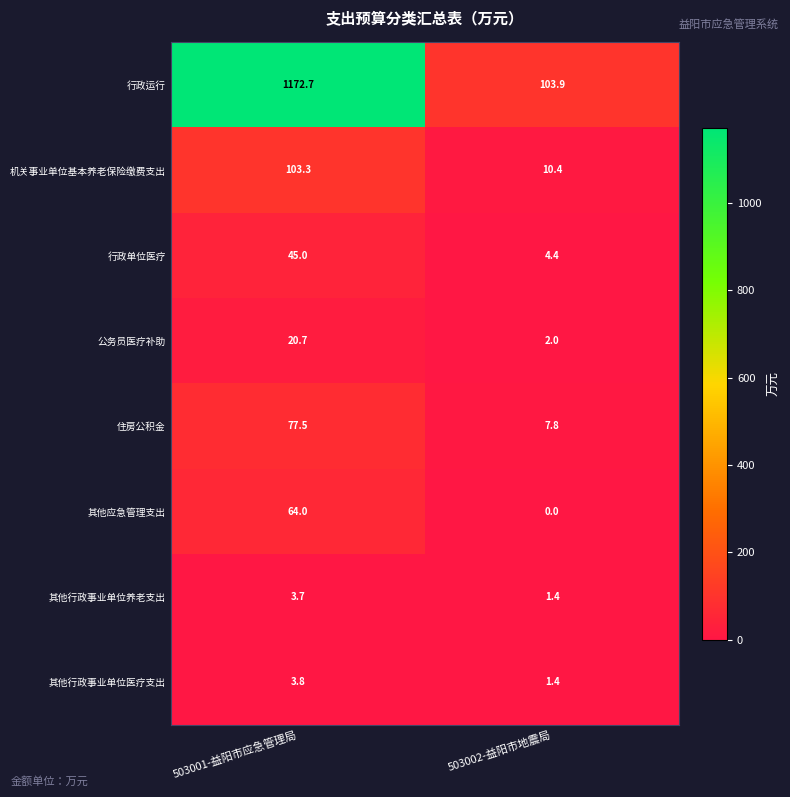

Reading left to right, transcribe all the data shown in this chart.

行政运行: 503001-益阳市应急管理局=1172.7	503002-益阳市地震局=103.9
机关事业单位基本养老保险缴费支出: 503001-益阳市应急管理局=103.3	503002-益阳市地震局=10.4
行政单位医疗: 503001-益阳市应急管理局=45.0	503002-益阳市地震局=4.4
公务员医疗补助: 503001-益阳市应急管理局=20.7	503002-益阳市地震局=2.0
住房公积金: 503001-益阳市应急管理局=77.5	503002-益阳市地震局=7.8
其他应急管理支出: 503001-益阳市应急管理局=64.0	503002-益阳市地震局=0.0
其他行政事业单位养老支出: 503001-益阳市应急管理局=3.7	503002-益阳市地震局=1.4
其他行政事业单位医疗支出: 503001-益阳市应急管理局=3.8	503002-益阳市地震局=1.4